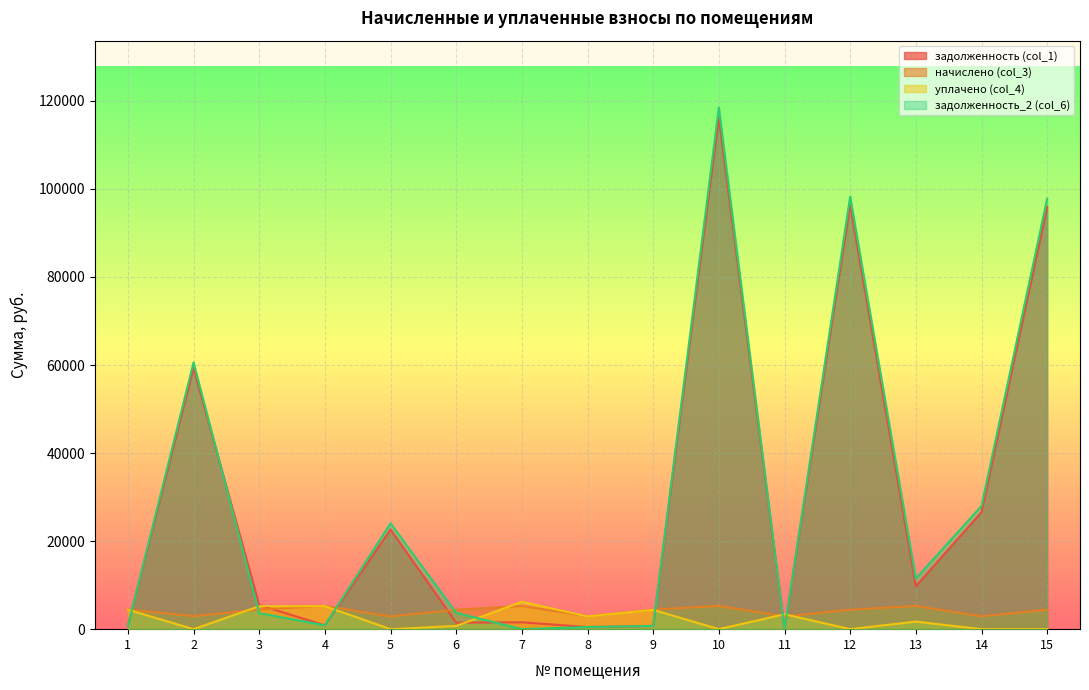

Rank the categories by начислено (col_3) value from highest to lowest.

4, 10, 7, 13, 1, 3, 9, 15, 6, 12, 2, 8, 14, 5, 11